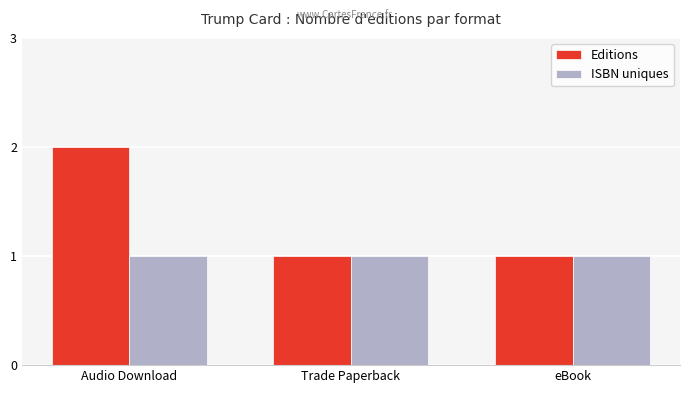

How many distinct data groups are displayed?

2